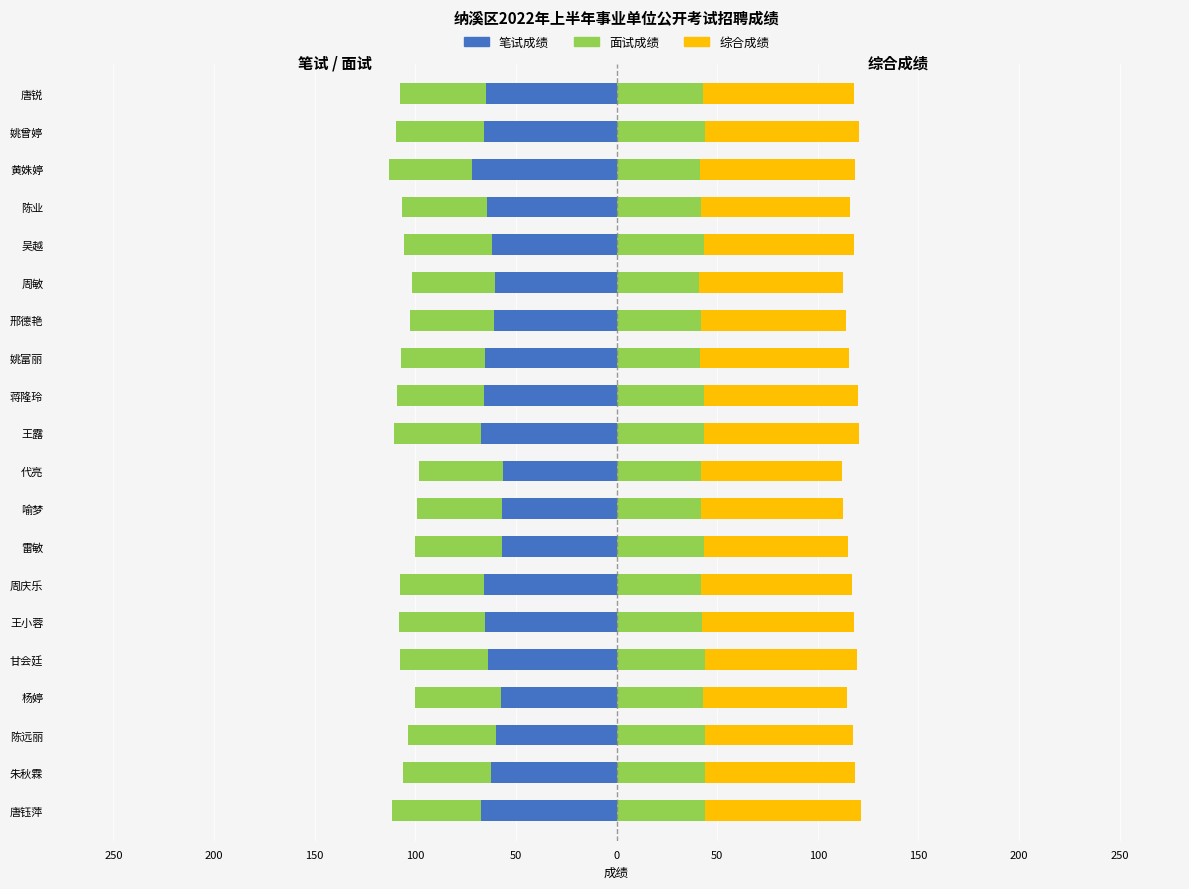

What are all the series names shown in the legend?

笔试成绩, 面试成绩, 综合成绩